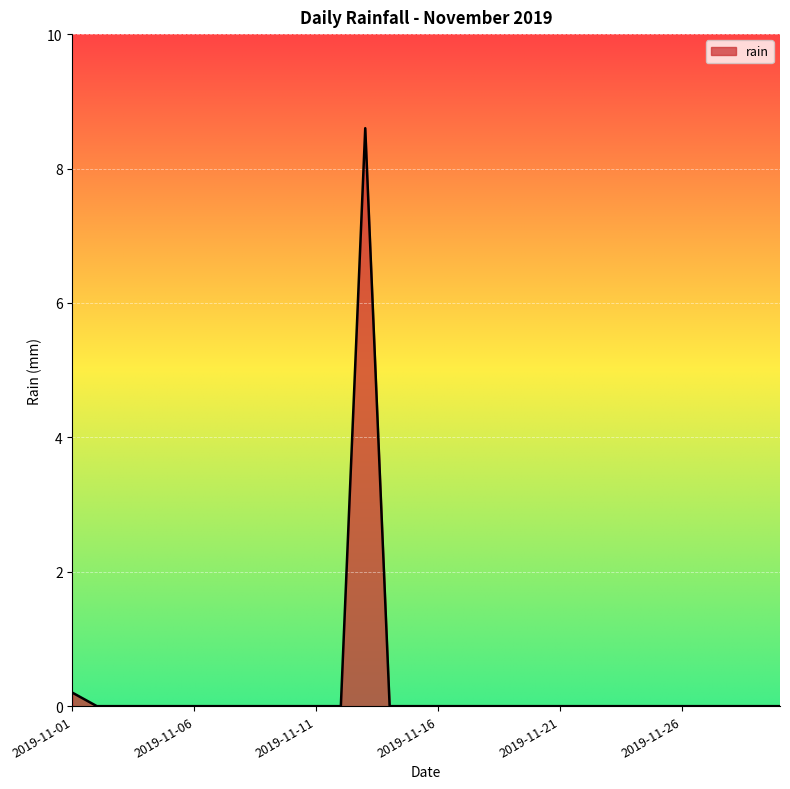

What is the maximum value shown in the chart?

8.6